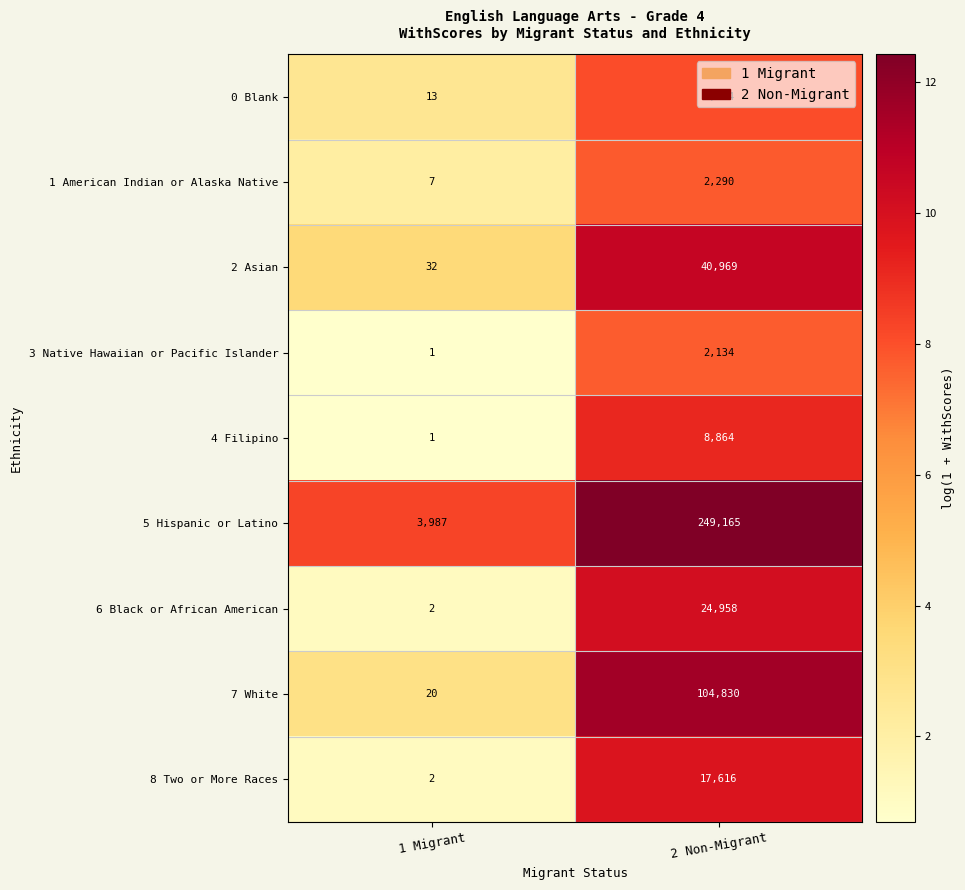

At which label does 8 Two or More Races reach its minimum?

1 Migrant